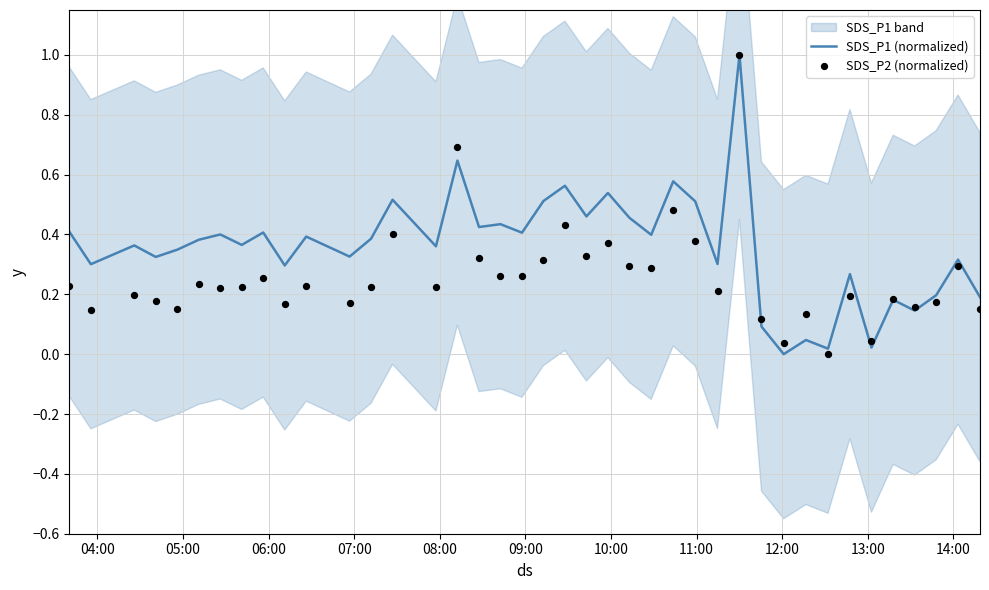

Which series has the largest total across all categories?

SDS_P1 (normalized)